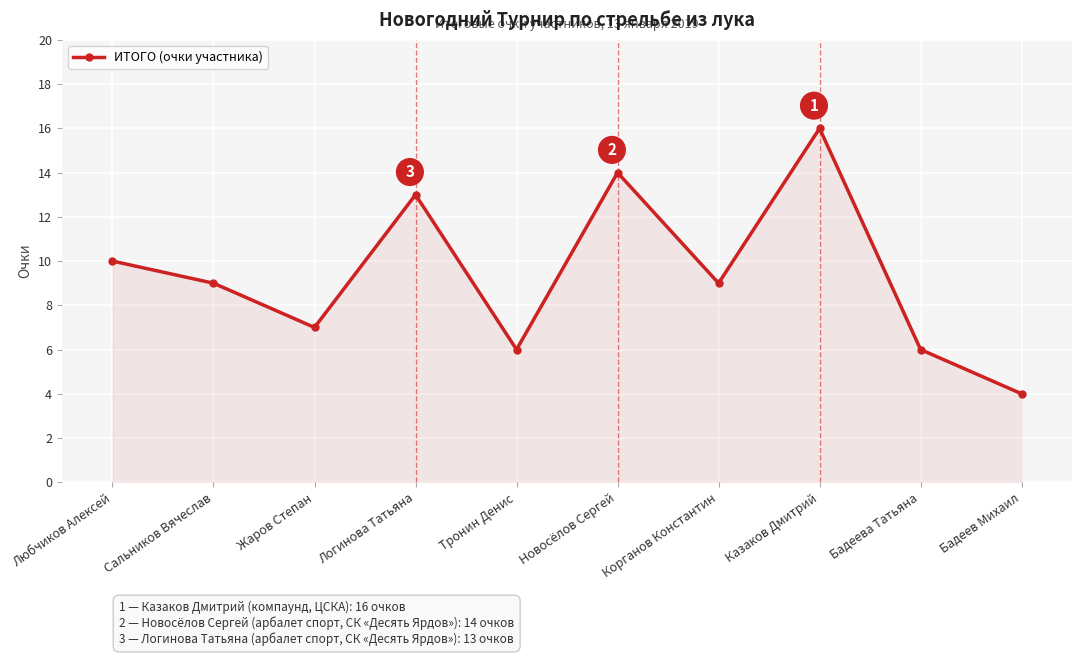

What is the difference between the maximum and minimum values?

12